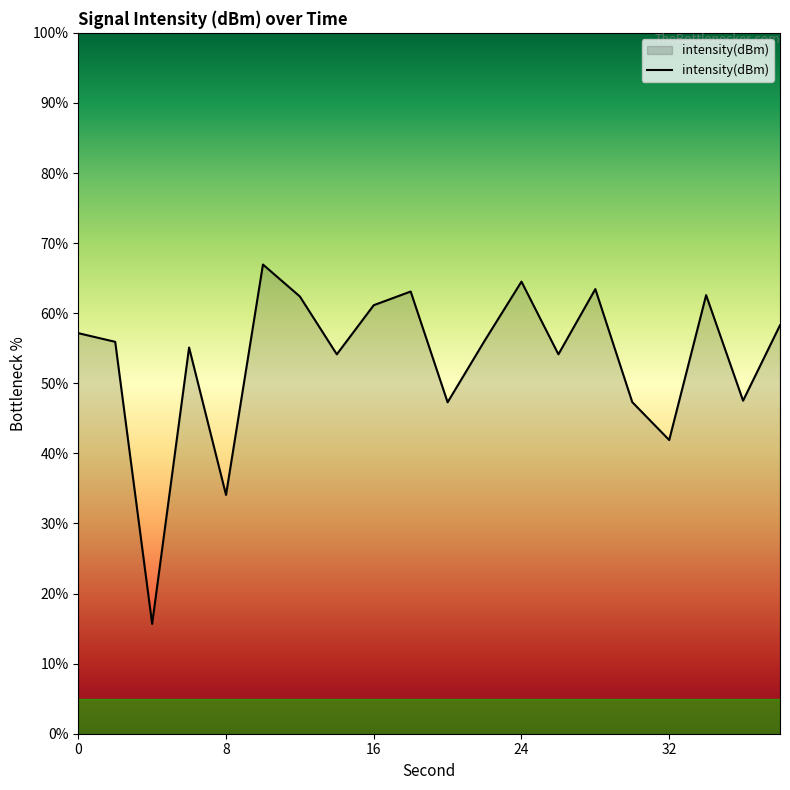

What is the minimum value shown in the chart?

15.7